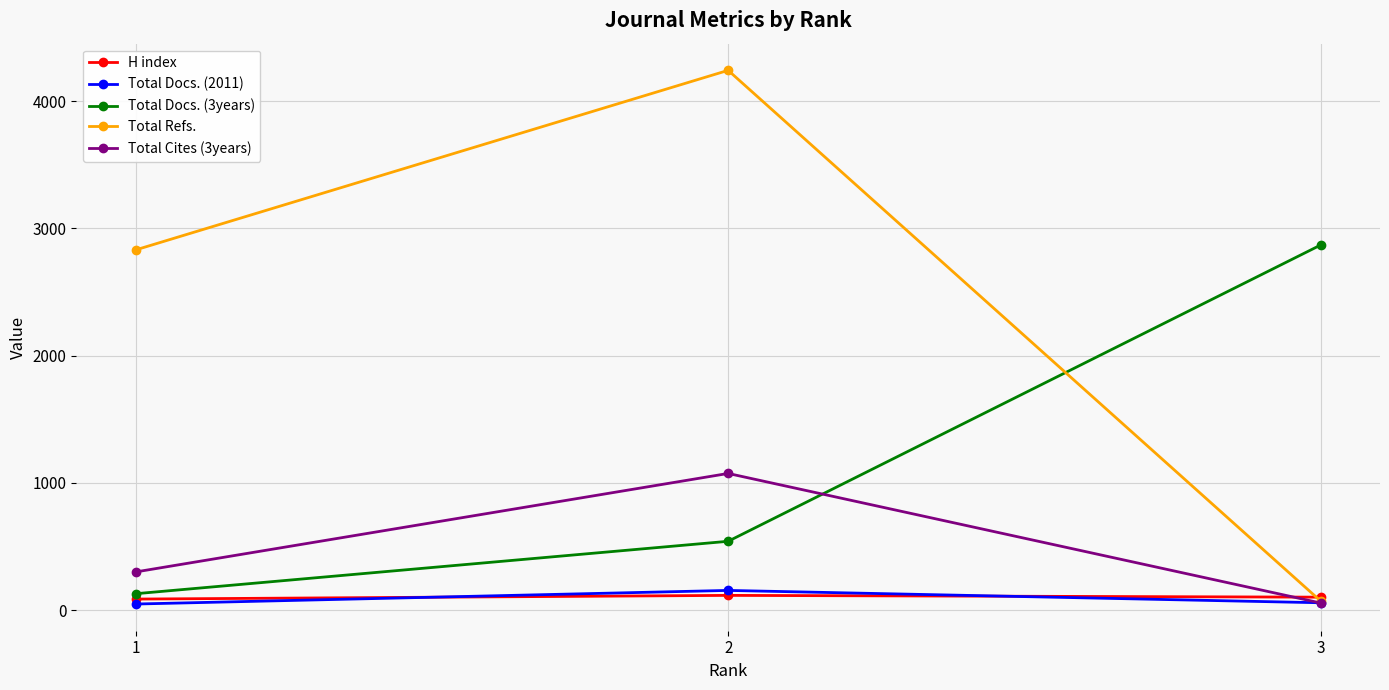

Which series has the widest spread of values?

Total Refs.